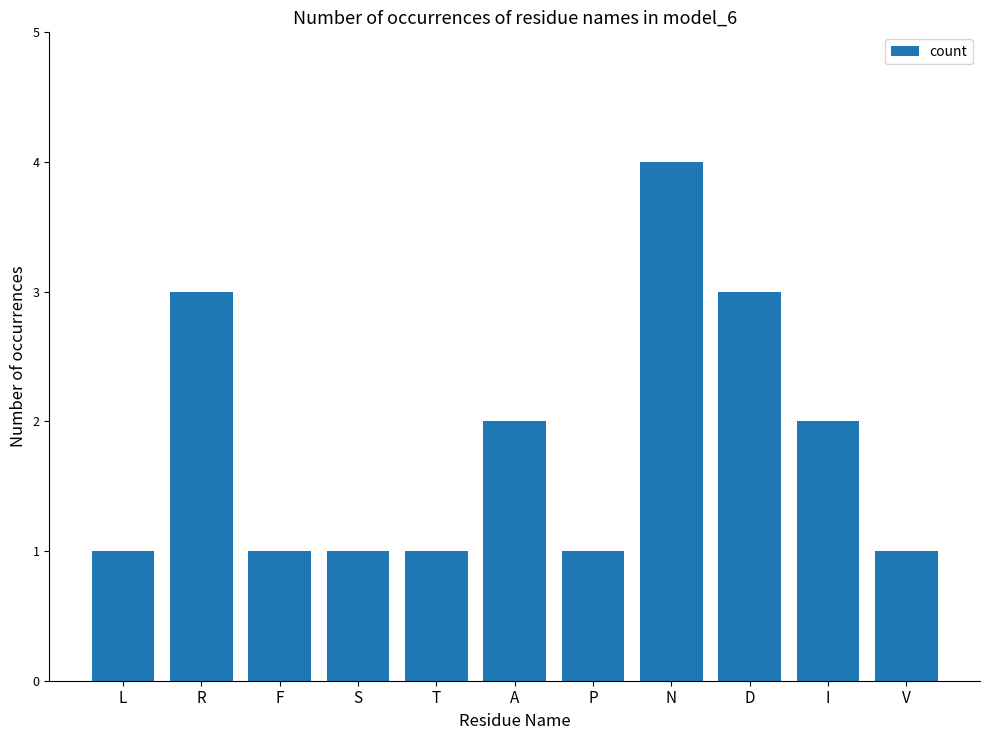

Count the values in the range 1 to 3.

10